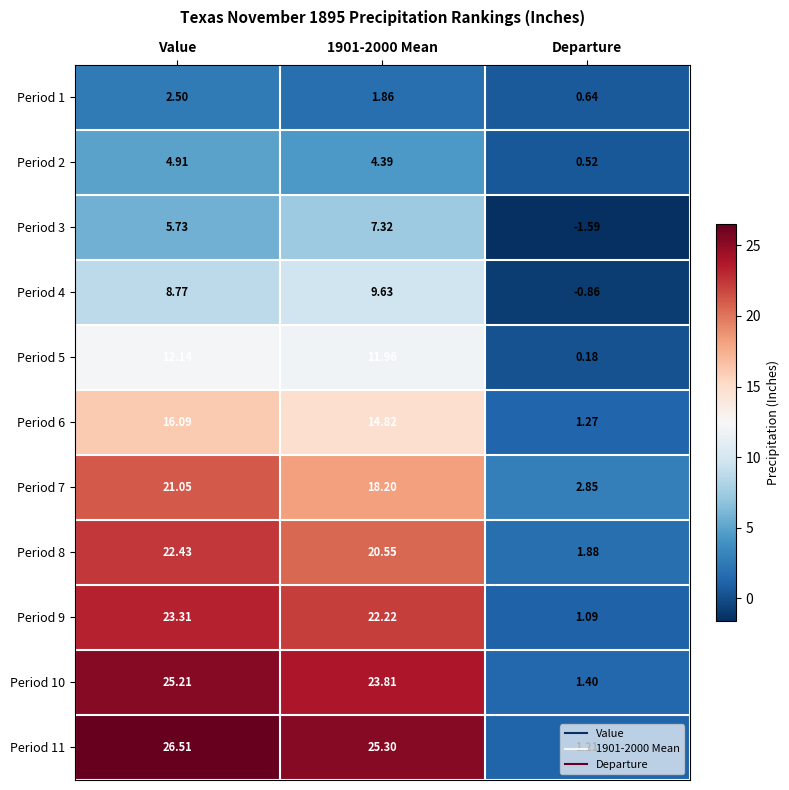

Between Value and 1901-2000 Mean, which series saw the biggest shift?

Period 7